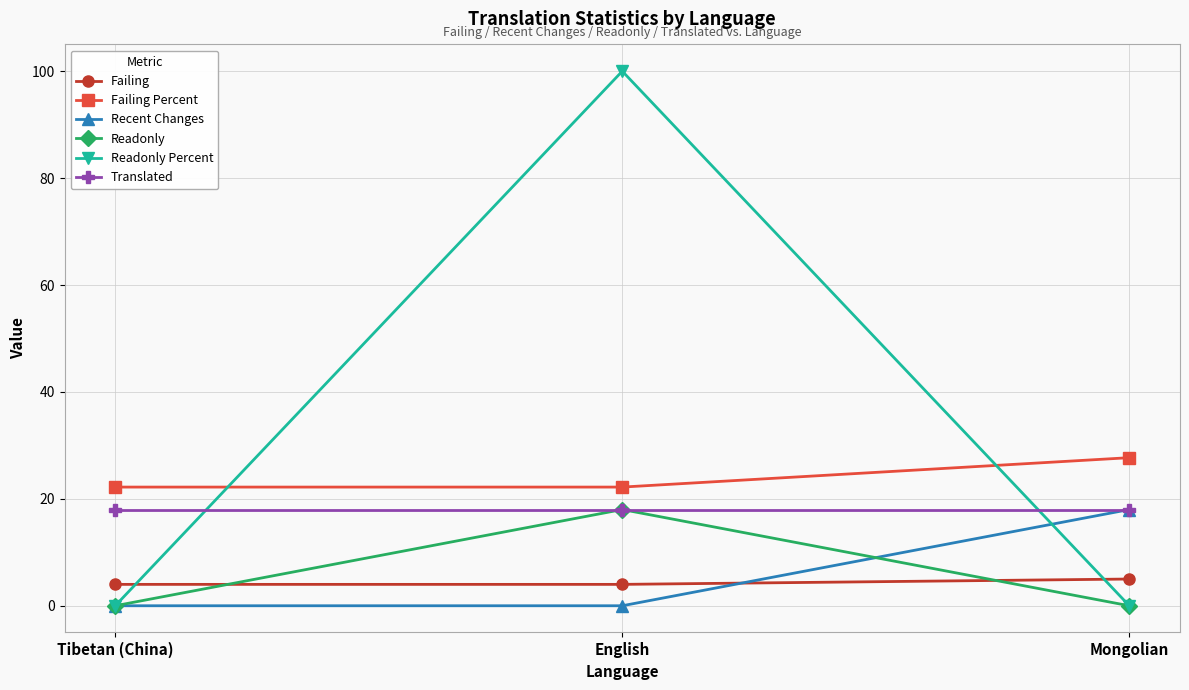

Reading left to right, transcribe all the data shown in this chart.

Failing: Tibetan (China)=4.0	English=4.0	Mongolian=5.0
Failing Percent: Tibetan (China)=22.2	English=22.2	Mongolian=27.7
Recent Changes: Tibetan (China)=0.0	English=0.0	Mongolian=18.0
Readonly: Tibetan (China)=0.0	English=18.0	Mongolian=0.0
Readonly Percent: Tibetan (China)=0.0	English=100.0	Mongolian=0.0
Translated: Tibetan (China)=18.0	English=18.0	Mongolian=18.0